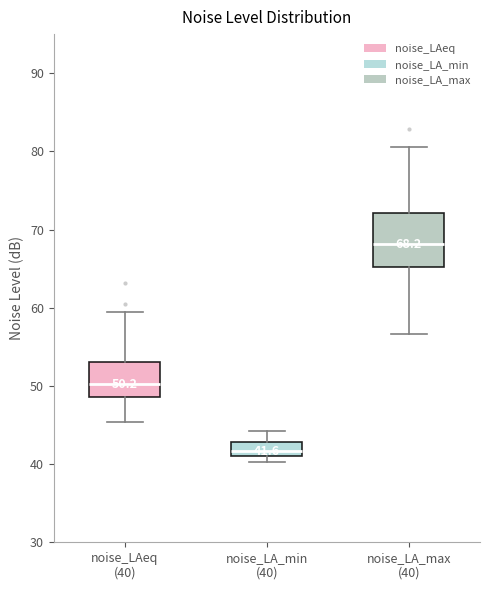

Which box is the tallest, from its lower edge to its upper edge?

noise_LA_max (40)